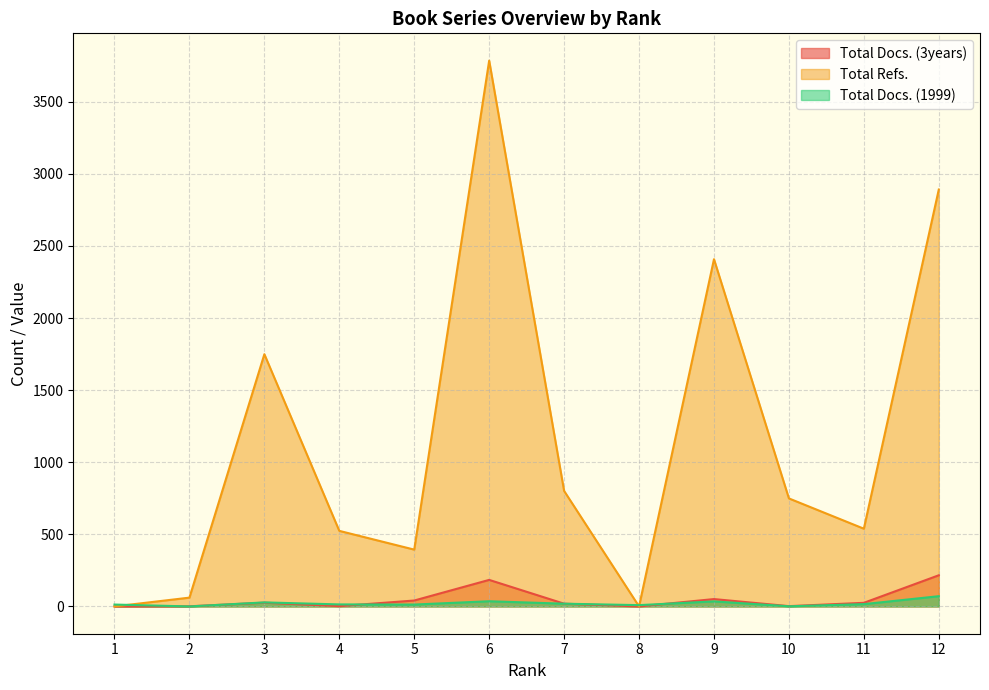

What is the difference between the maximum and minimum values in the Total Docs. (1999) series?

71